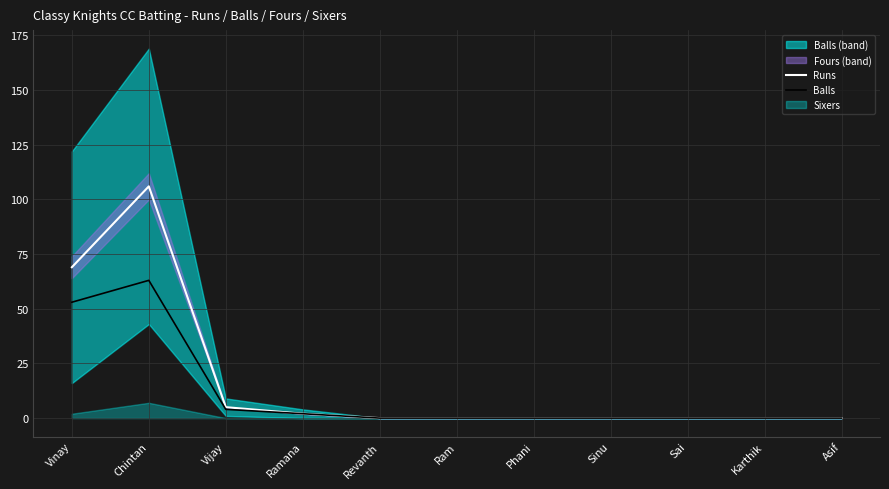

At which label is Runs closest to 53?

Vinay